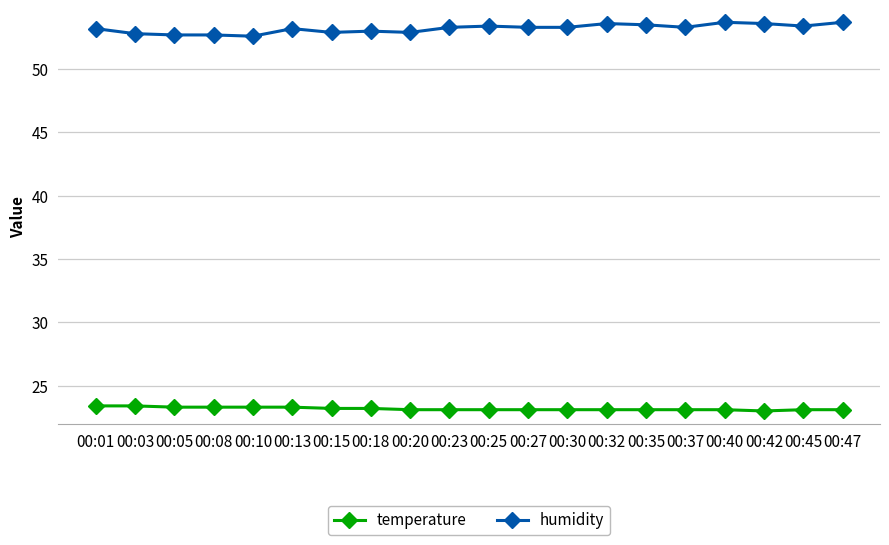

True or false: humidity has more than 1 interior local peaks.

True